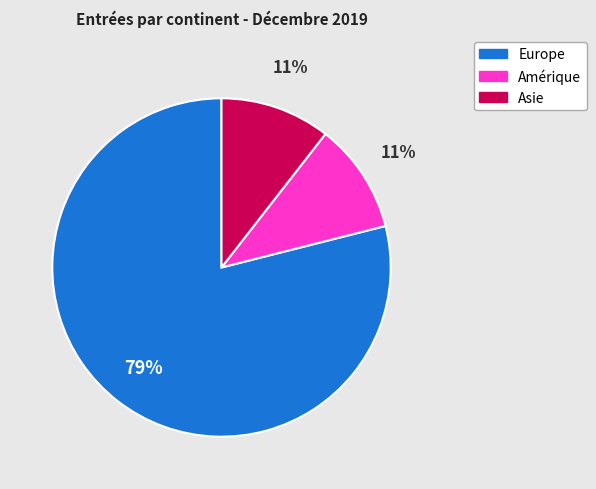

Do Asie and Amérique together represent more than half of the pie?

No